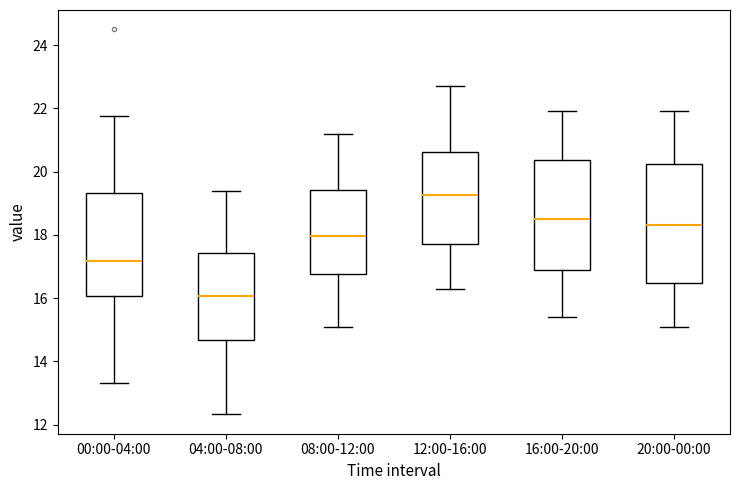

Comparing the boxes themselves (not the whiskers), which one is the tallest?

20:00-00:00